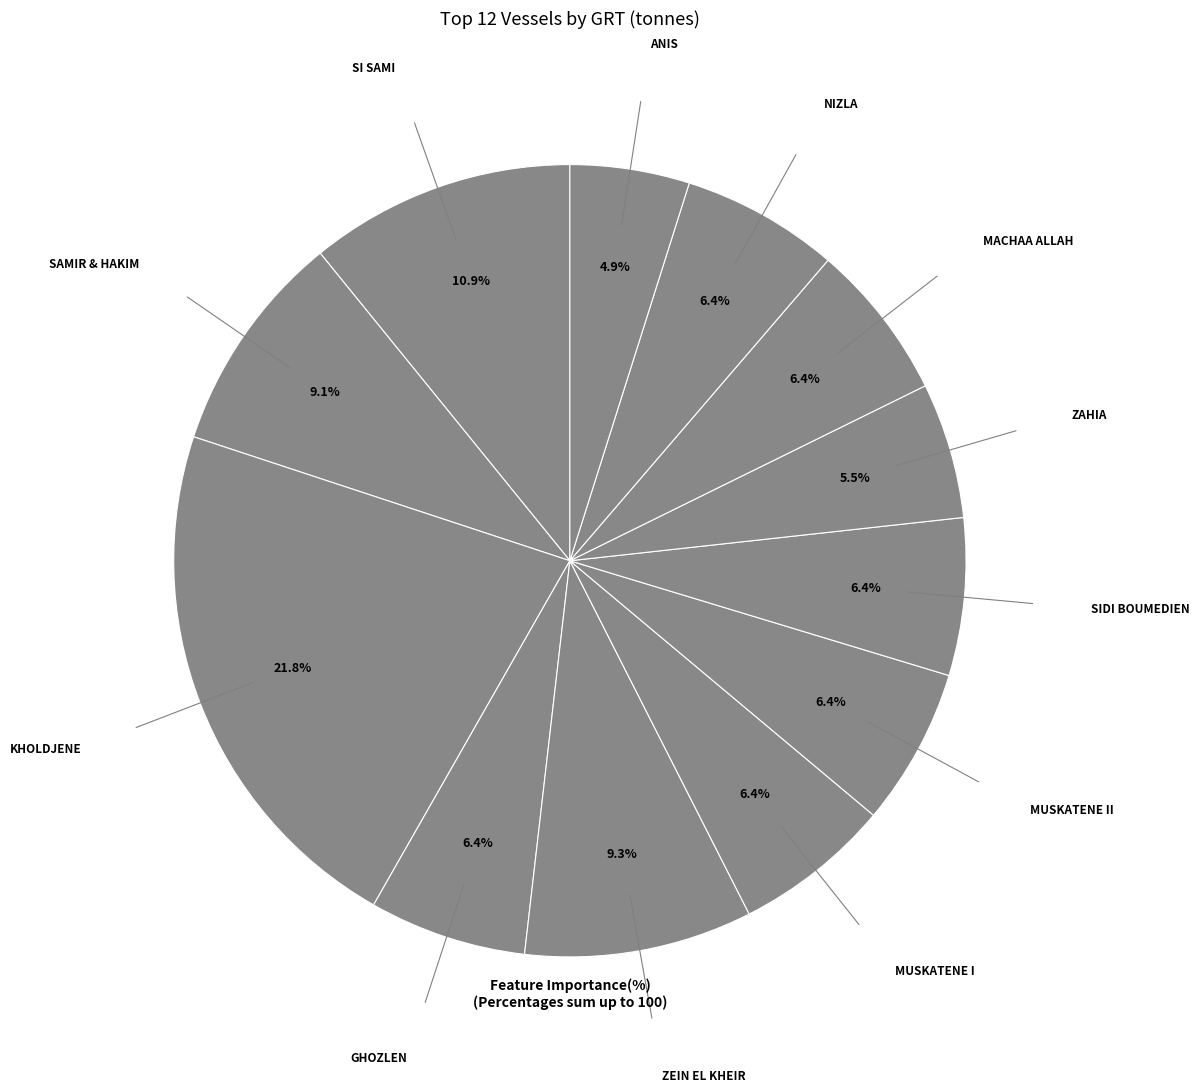

How many segments does this pie chart have?

12